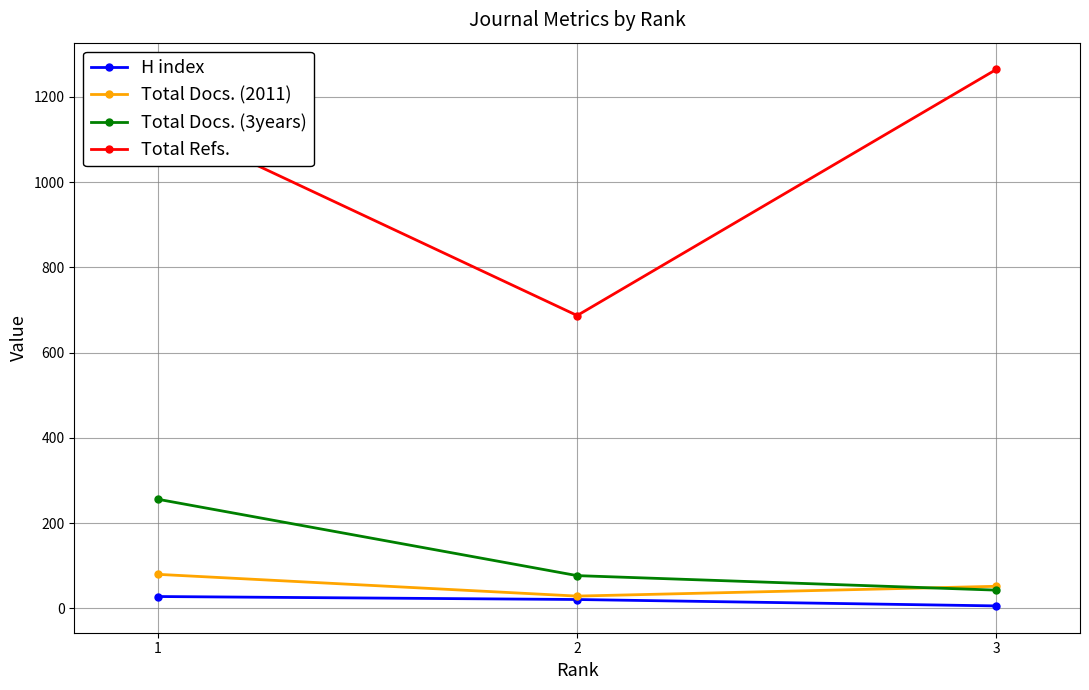

How many values in the Total Docs. (3years) series are below 77?

1